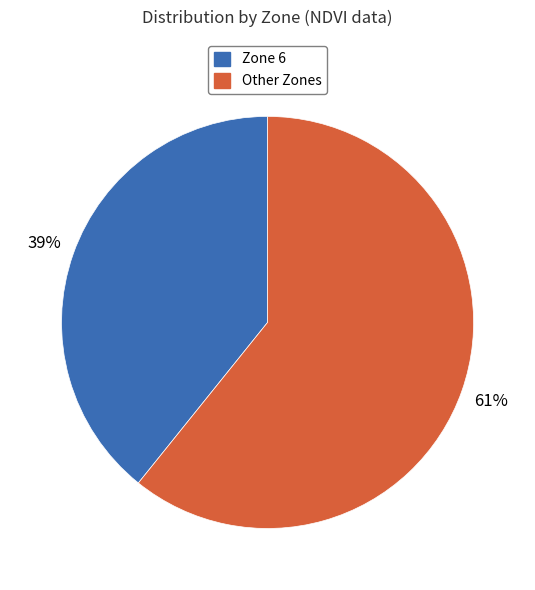

Is there a majority slice in this chart?

Yes